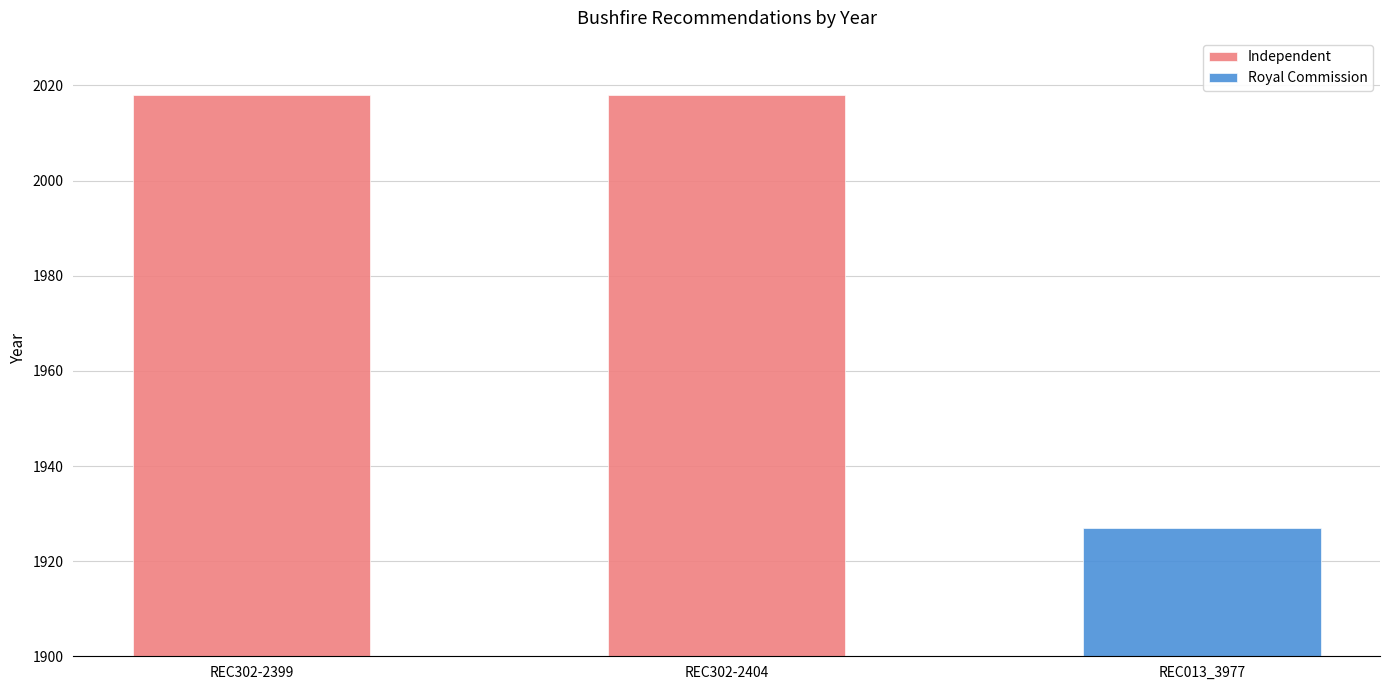

Between REC302-2399 and REC302-2404, which is larger?

REC302-2399